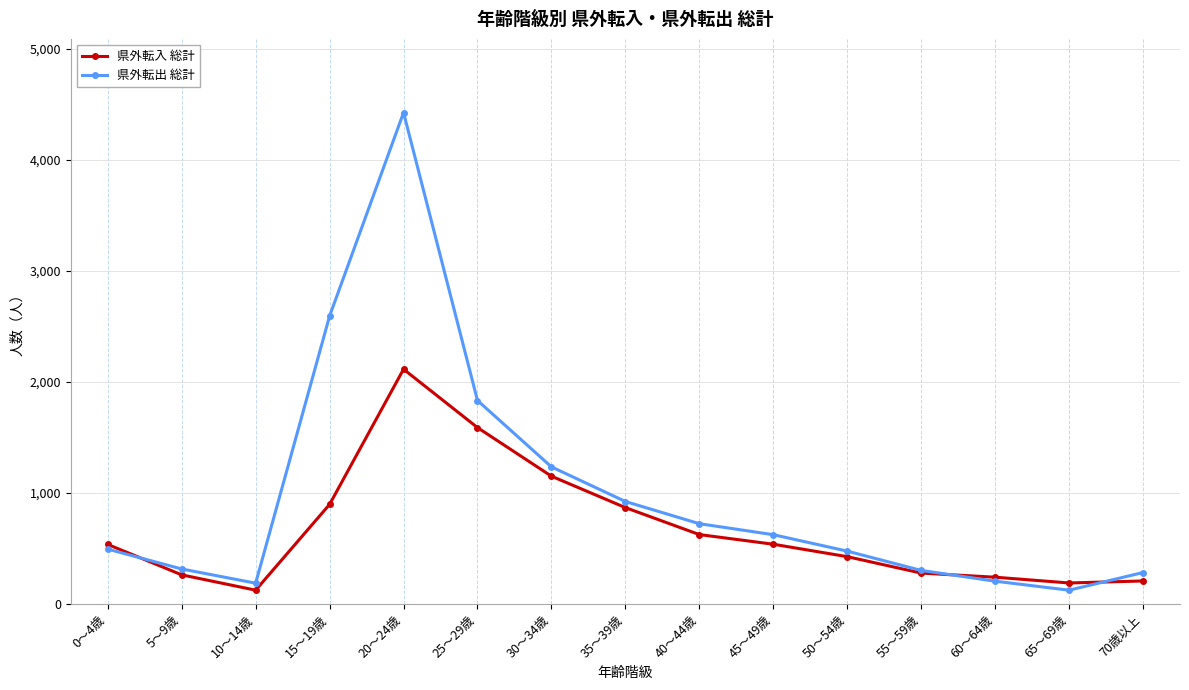

Where is the first local maximum for 県外転出 総計?

20～24歳